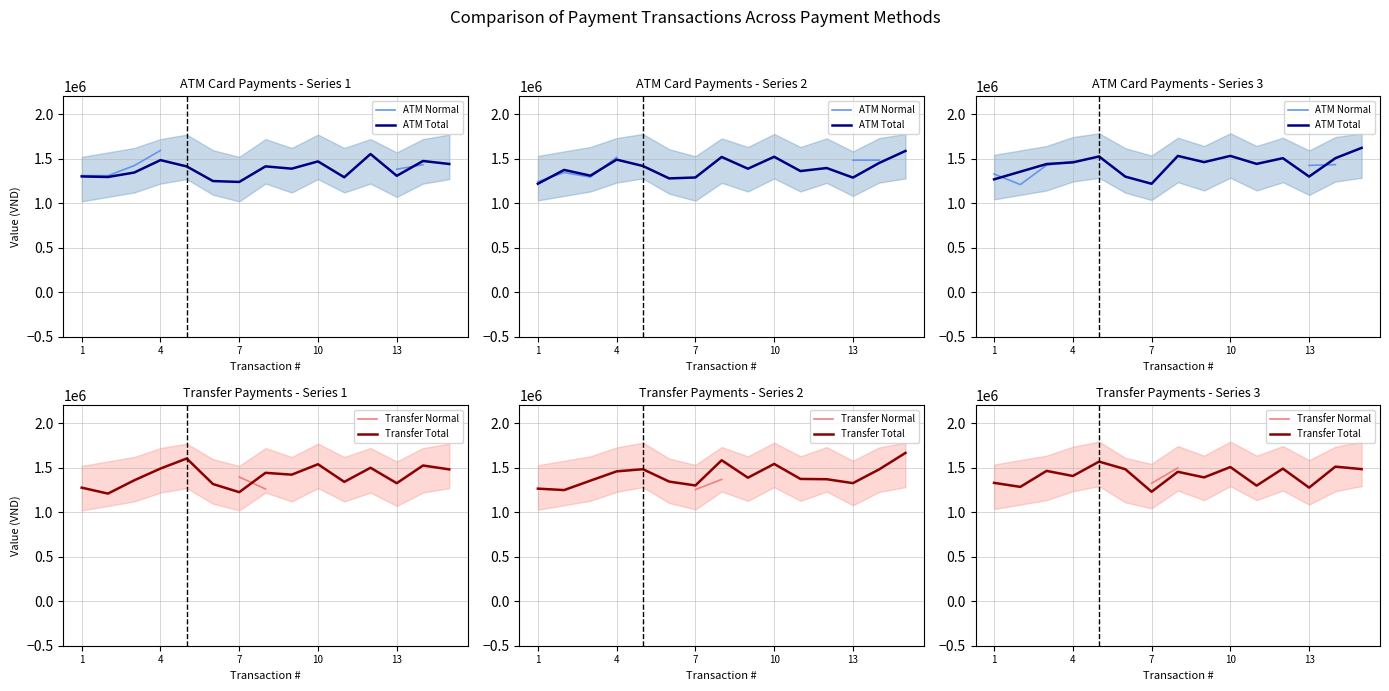

Which series ends up on top after the final intersection of Transfer Total and ATM Normal?

Transfer Total